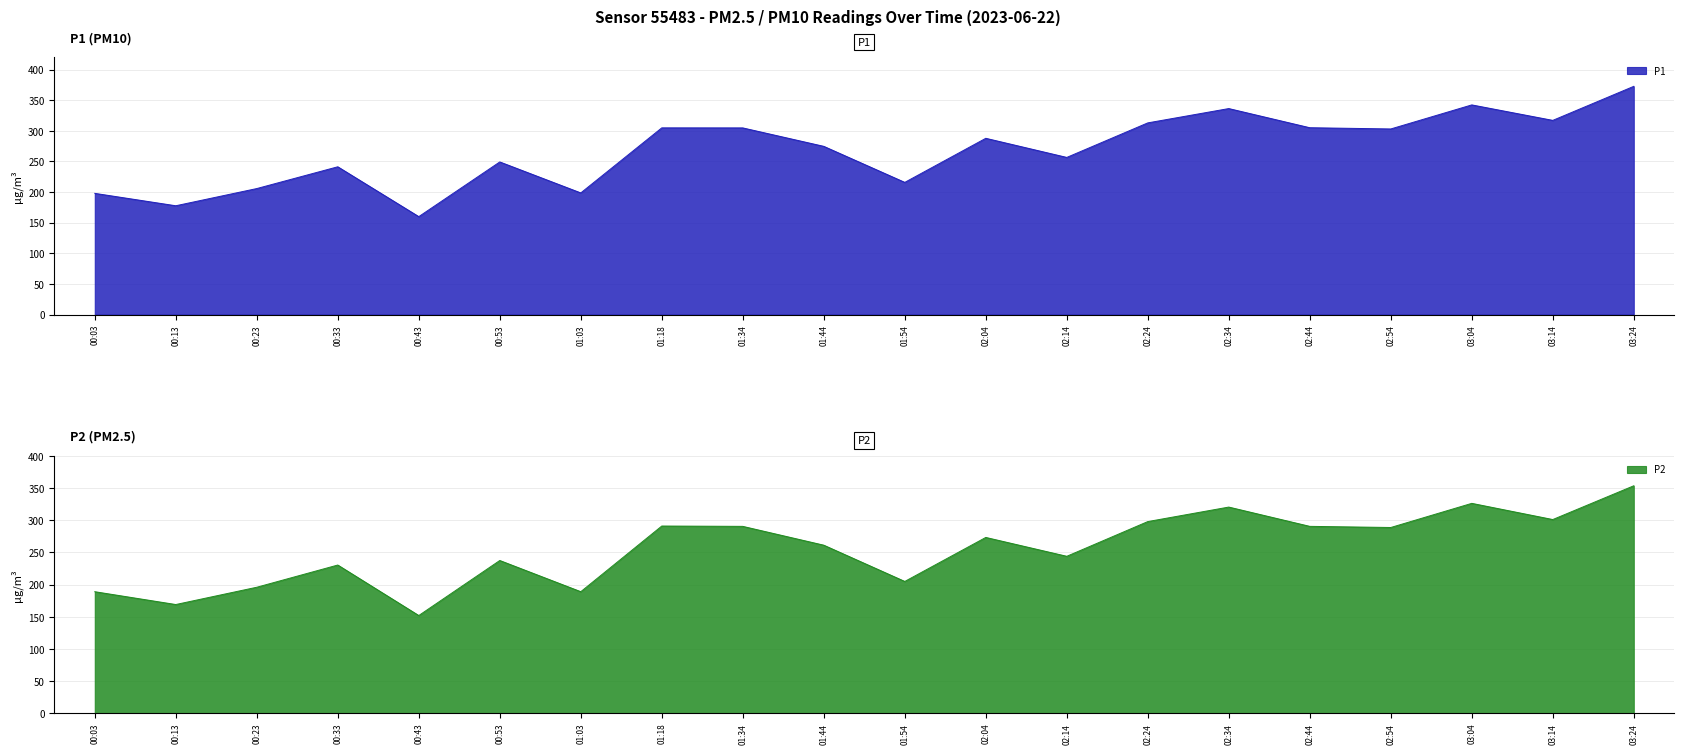

Reading right to left, extract all data points from this chart.

P1: 372.6	317.0	342.2	303.0	305.0	336.3	312.9	256.5	287.7	215.8	274.6	304.7	304.8	198.6	249.1	159.8	241.2	205.7	177.6	197.8
P2: 353.8	301.2	326.4	288.9	290.6	320.6	298.1	244.1	273.4	205.0	261.4	290.6	291.2	189.1	237.6	152.0	230.5	196.0	169.1	189.1